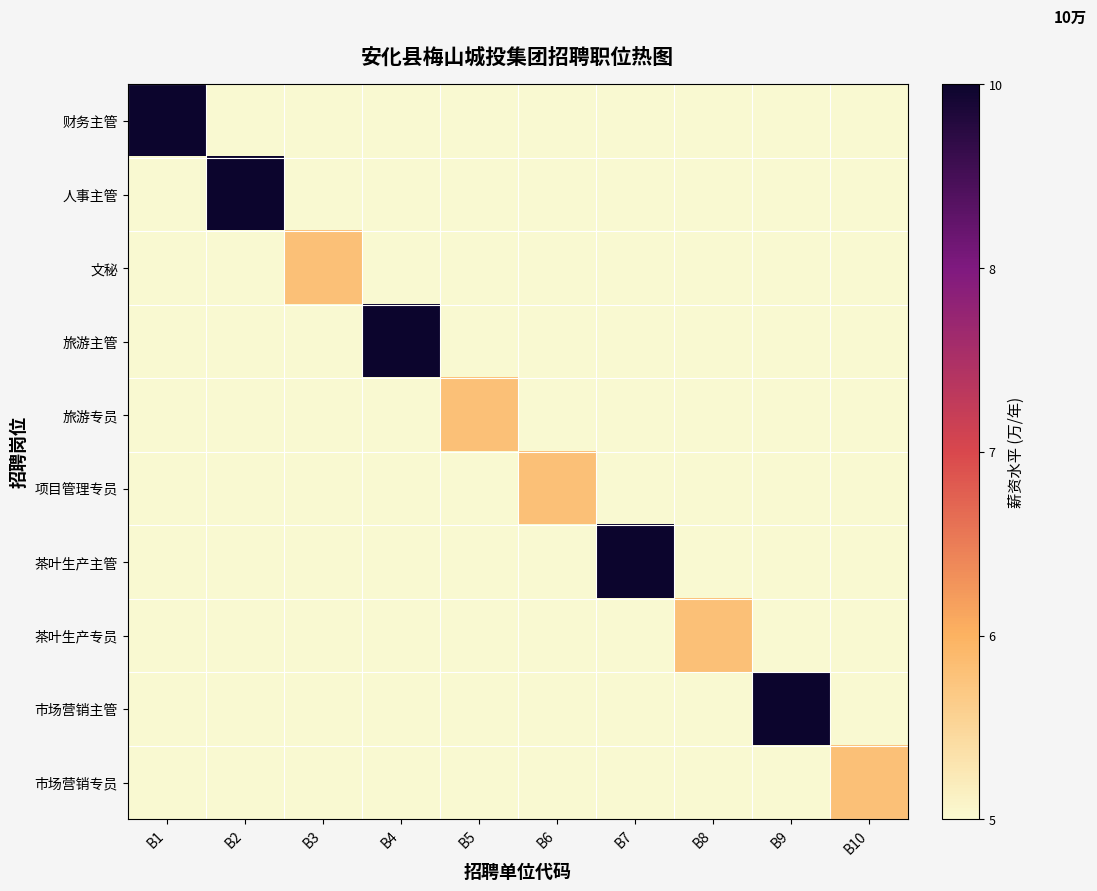

What is the difference between the highest and lowest values at B8?

0.2